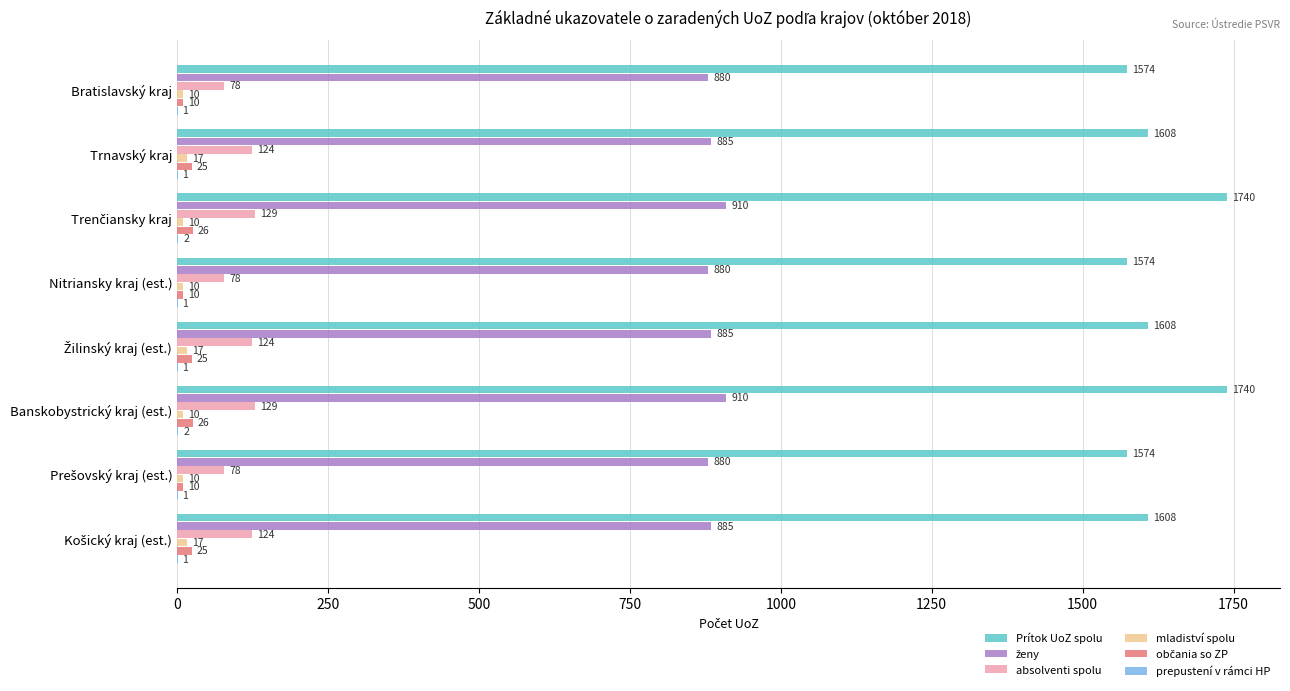

Is it true that Prítok UoZ spolu equals 1608 at Trnavský kraj?

True